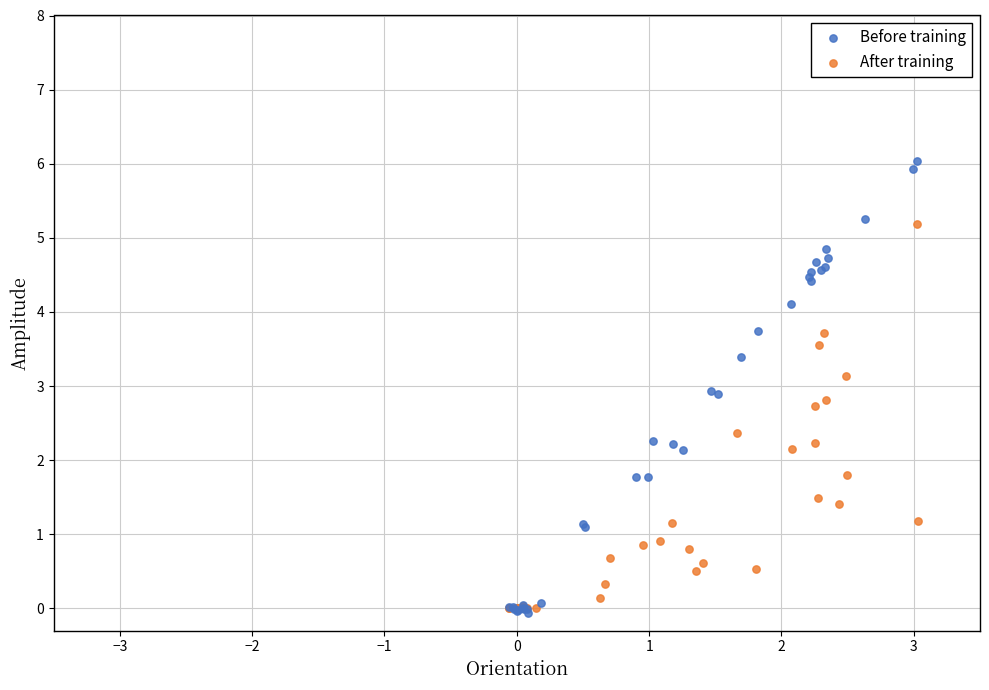

Which series has the widest spread of Y values?

Before training